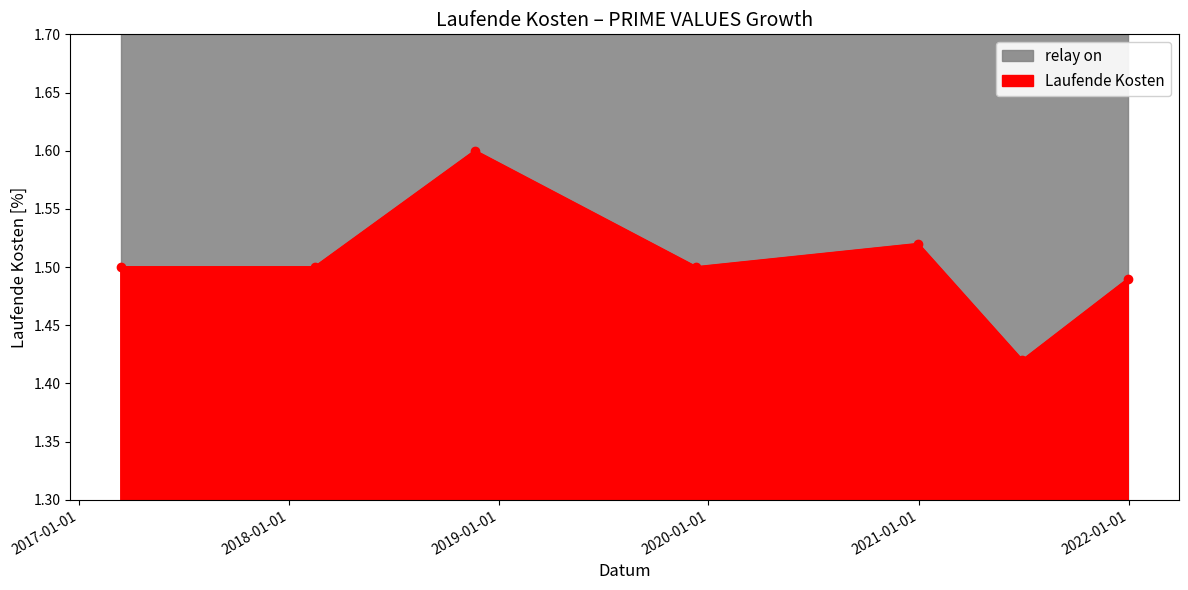

Does the chart display data point markers on the line(s)?

Yes